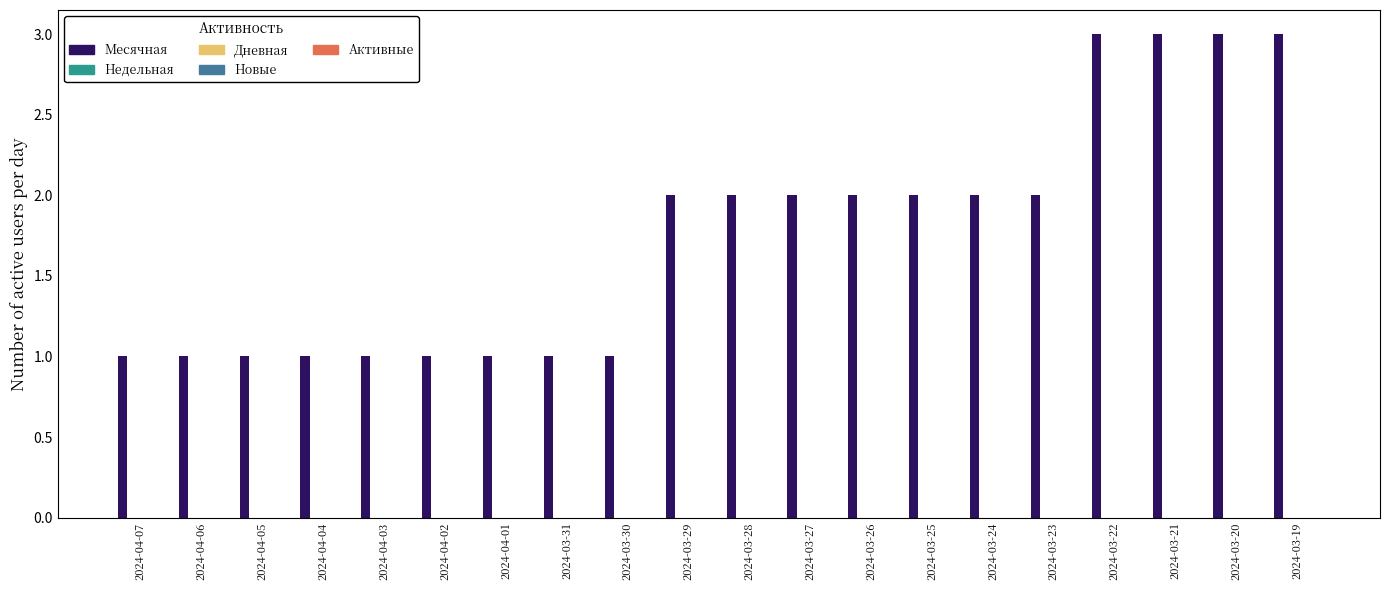

Count the number of data series in this chart.

1